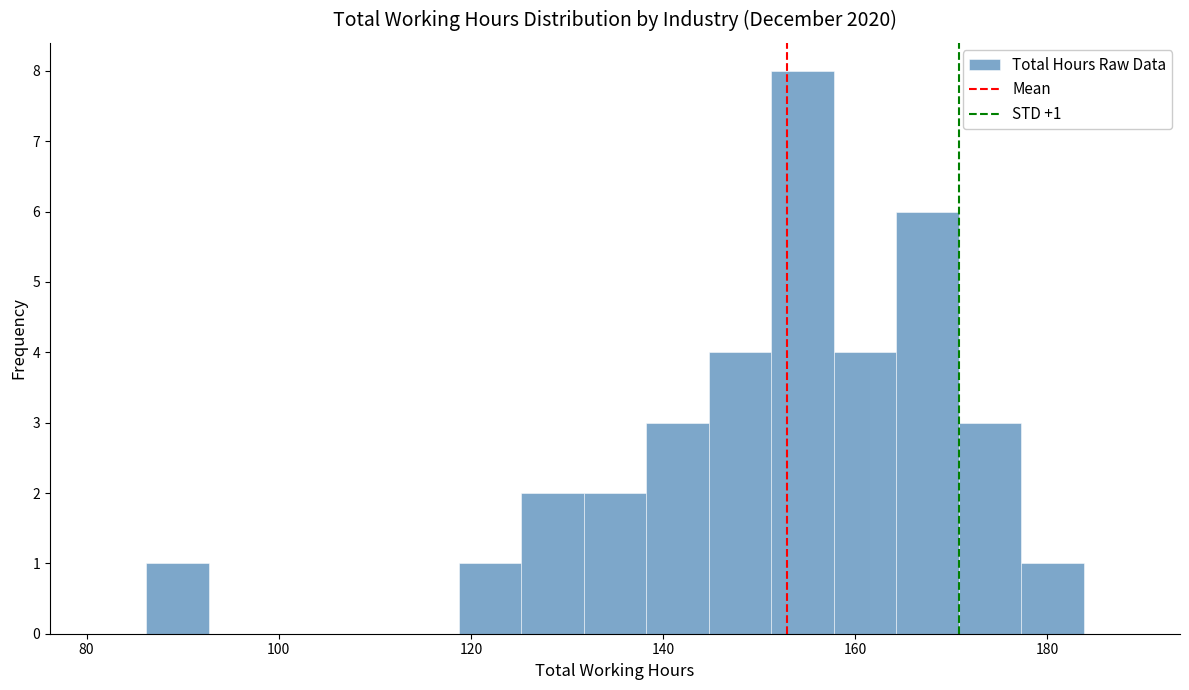

Around what value on the x-axis is the tallest bar? Give the approximate position of its centre, as read against the axis.

154